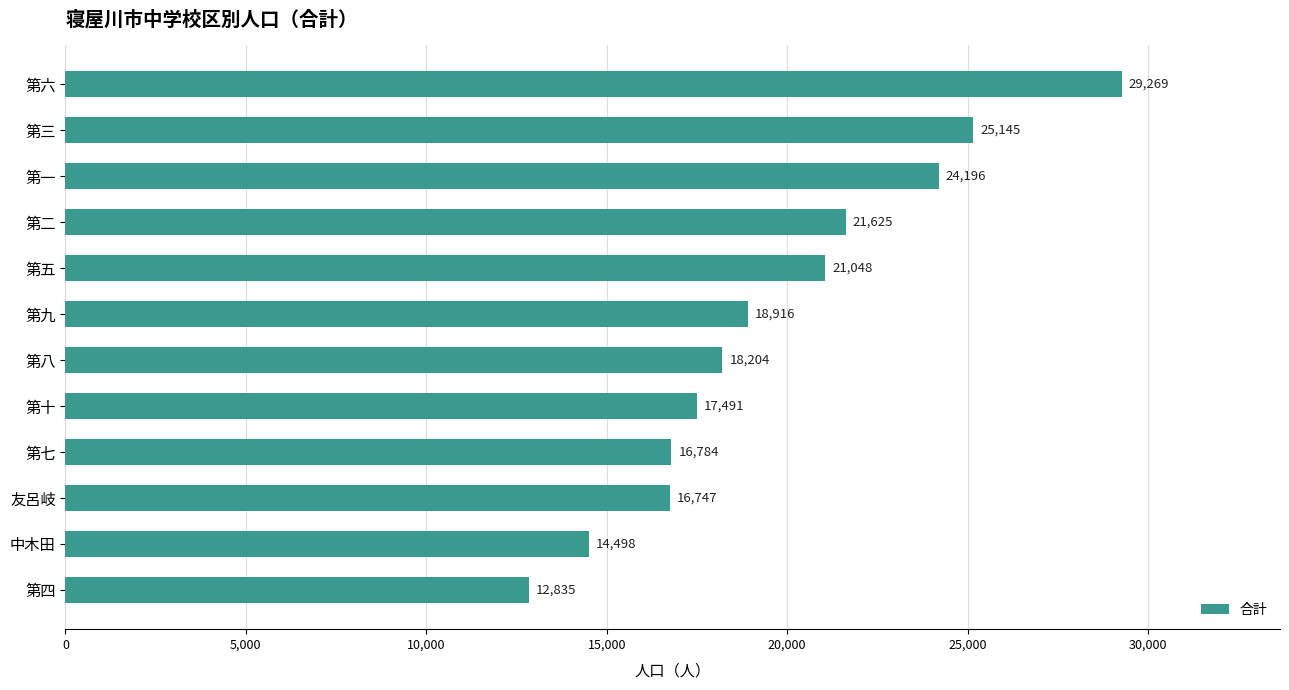

Reading bottom to top, what are all the values shown in this chart?

第四=12835	中木田=14498	友呂岐=16747	第七=16784	第十=17491	第八=18204	第九=18916	第五=21048	第二=21625	第一=24196	第三=25145	第六=29269